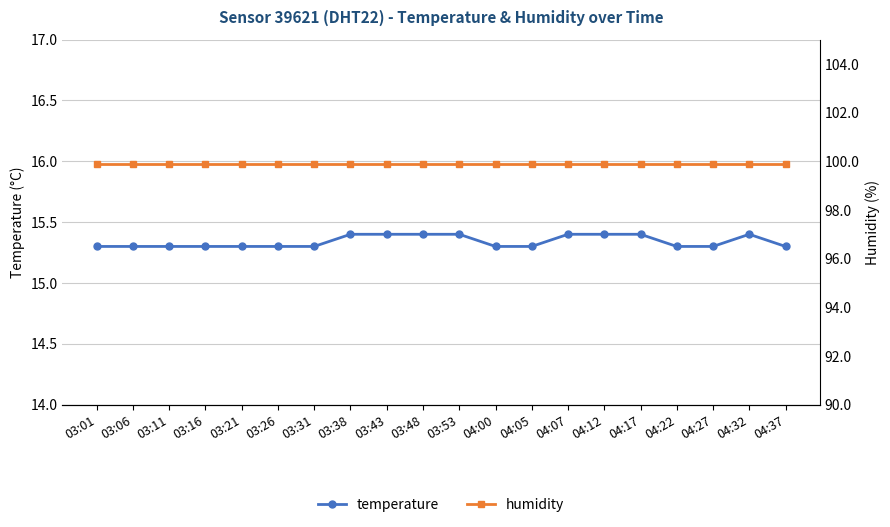

Reading left to right, transcribe all the data shown in this chart.

temperature: 03:01=15.3	03:06=15.3	03:11=15.3	03:16=15.3	03:21=15.3	03:26=15.3	03:31=15.3	03:38=15.4	03:43=15.4	03:48=15.4	03:53=15.4	04:00=15.3	04:05=15.3	04:07=15.4	04:12=15.4	04:17=15.4	04:22=15.3	04:27=15.3	04:32=15.4	04:37=15.3
humidity: 03:01=99.9	03:06=99.9	03:11=99.9	03:16=99.9	03:21=99.9	03:26=99.9	03:31=99.9	03:38=99.9	03:43=99.9	03:48=99.9	03:53=99.9	04:00=99.9	04:05=99.9	04:07=99.9	04:12=99.9	04:17=99.9	04:22=99.9	04:27=99.9	04:32=99.9	04:37=99.9